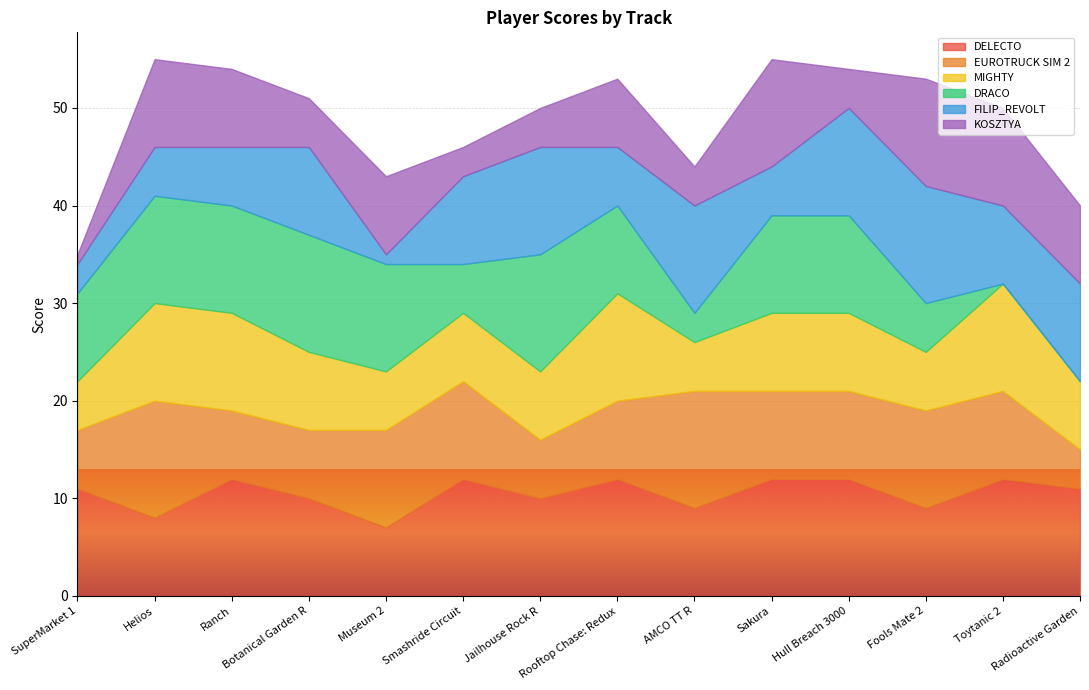

The DRACO series shows 6 at Jailhouse Rock R. True or false?

False